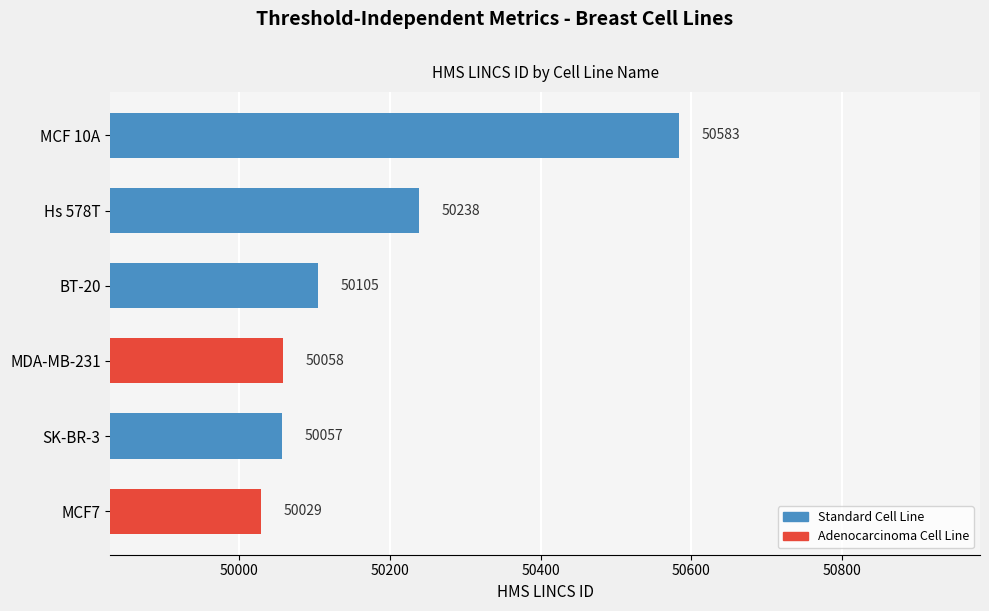

How many bars are there in total?

6